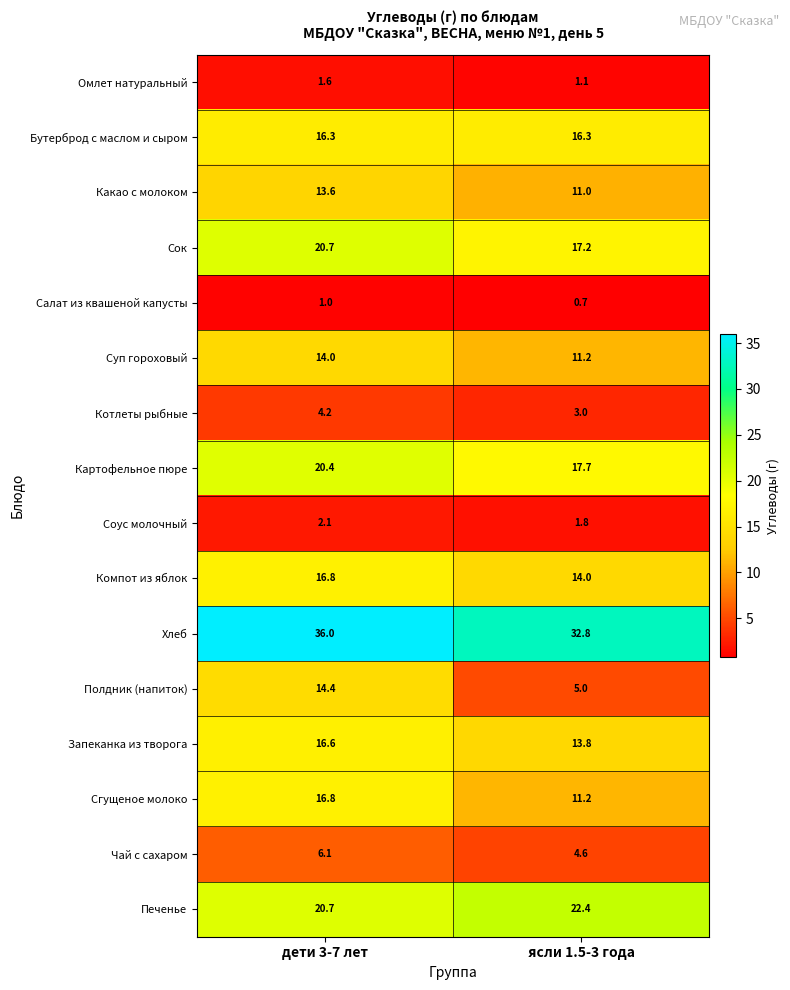

What is the average value of the Хлеб series?

34.4